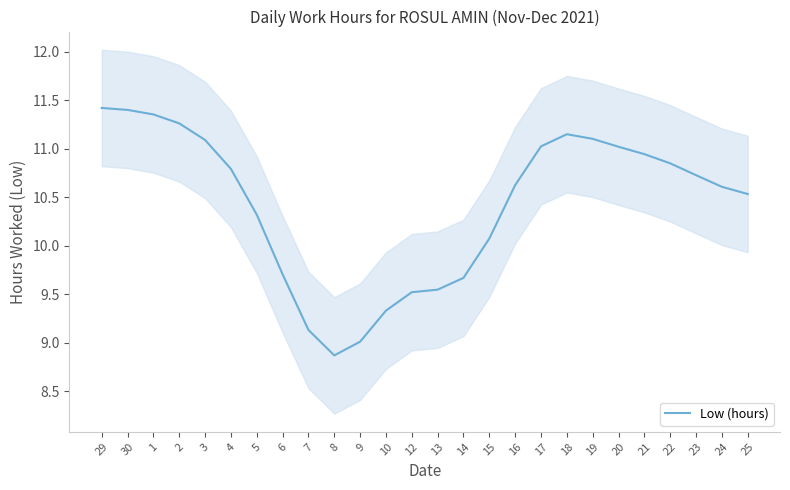

At which label does the data first exceed 10?

29